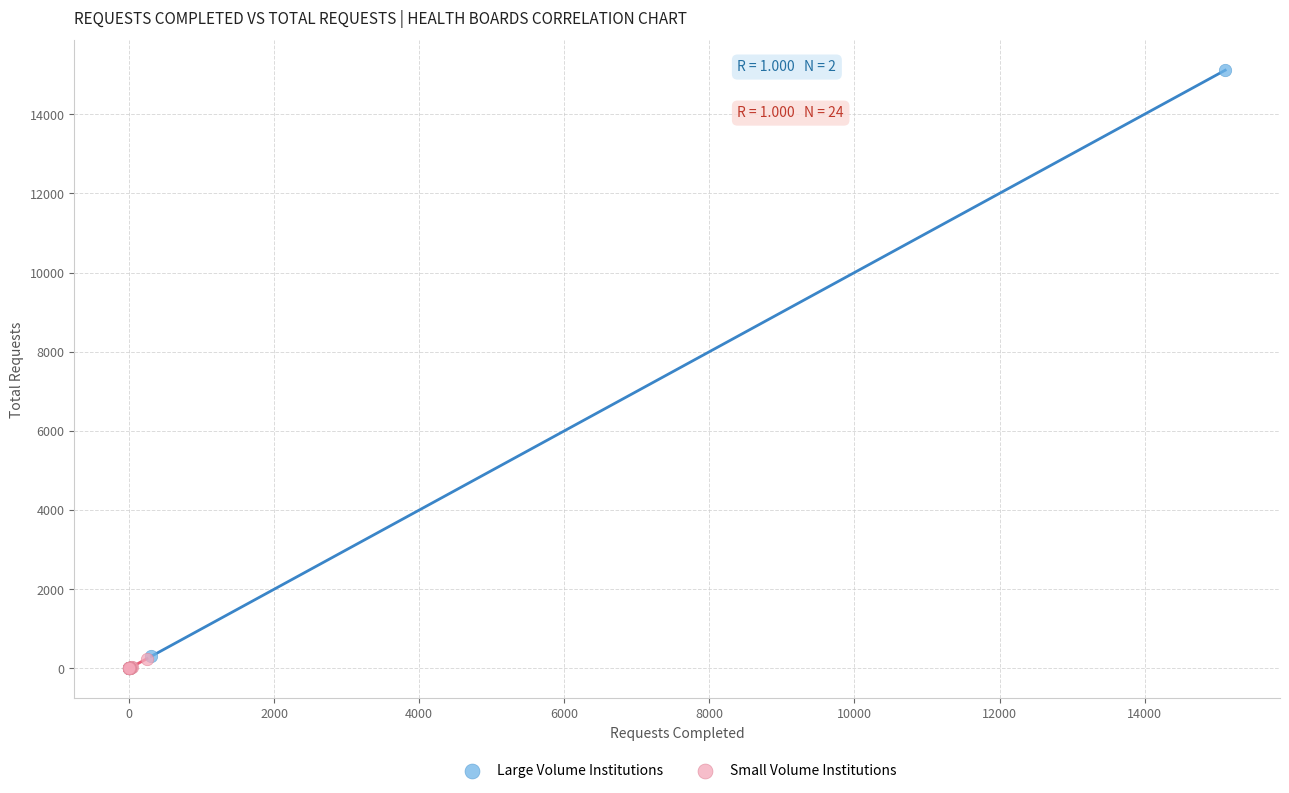

Which series contains the lowest Y value?

Small Volume Institutions